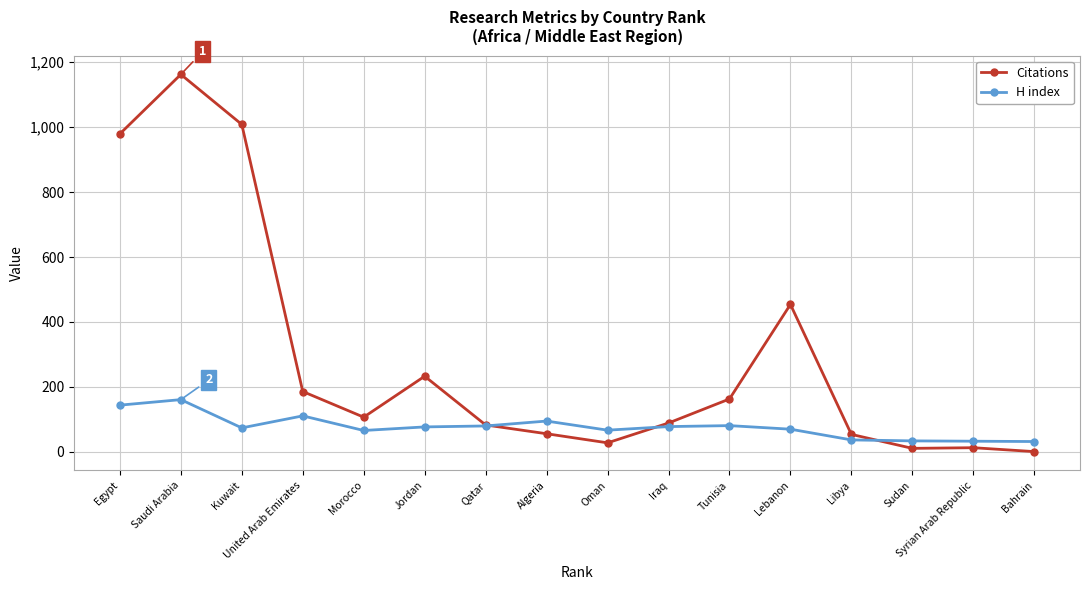

Rank the series at Tunisia from lowest to highest value.

H index, Citations